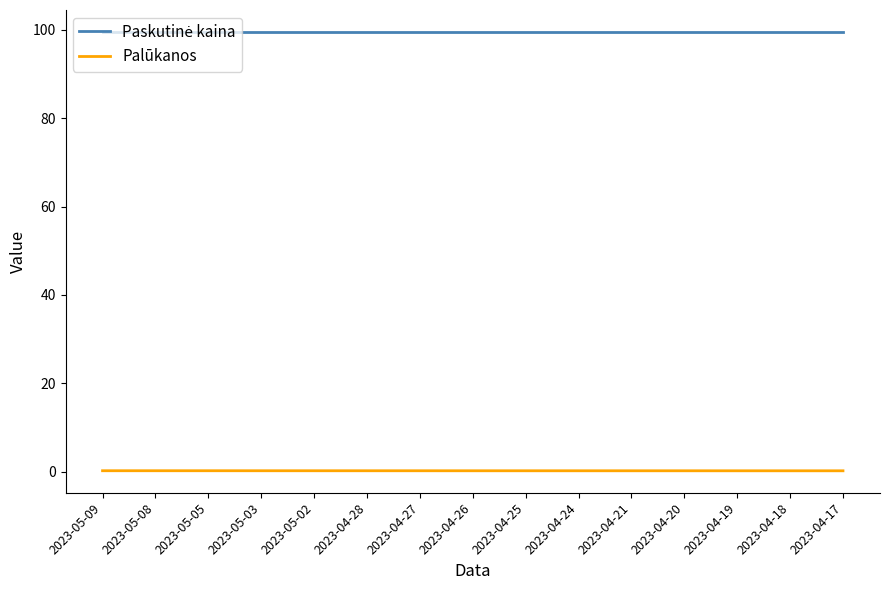

Count the number of data series in this chart.

2